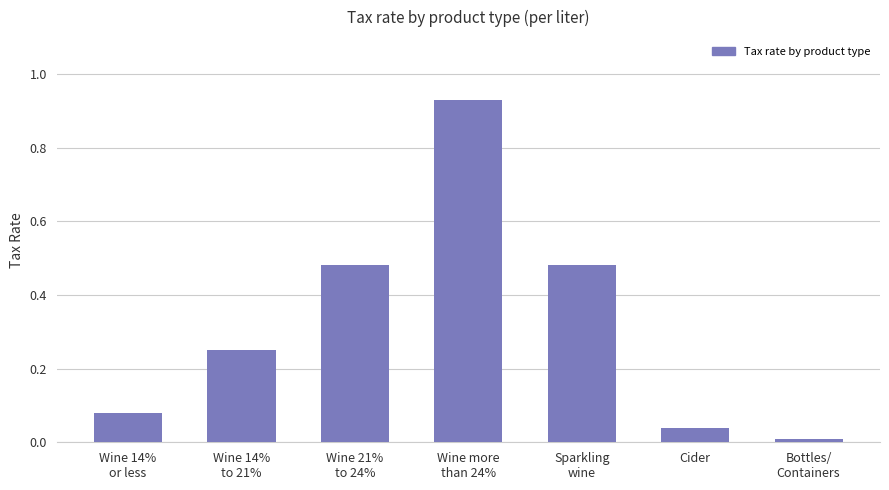

What is the average value?

0.3